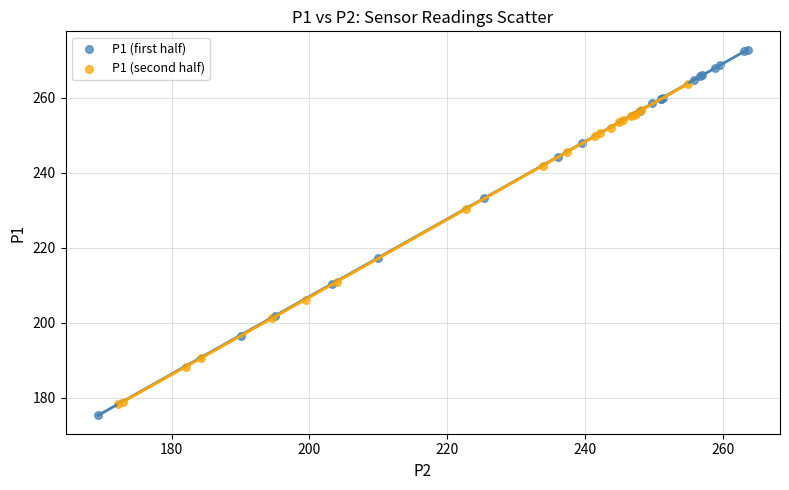

Which series contains the highest Y value?

P1 (first half)